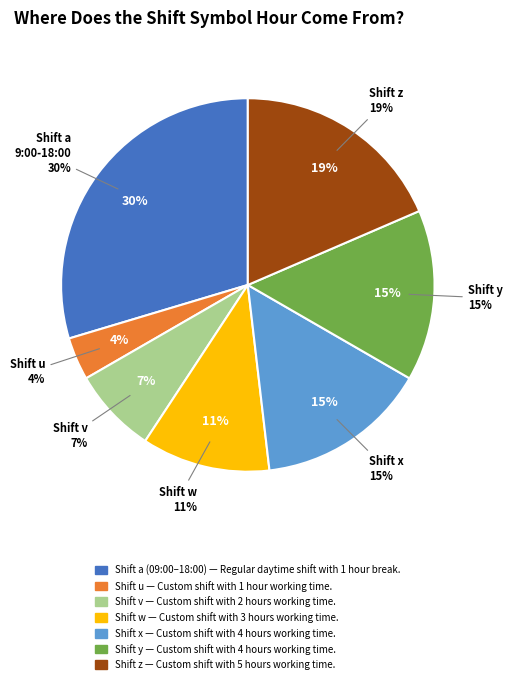

Is a the majority of the pie?

No